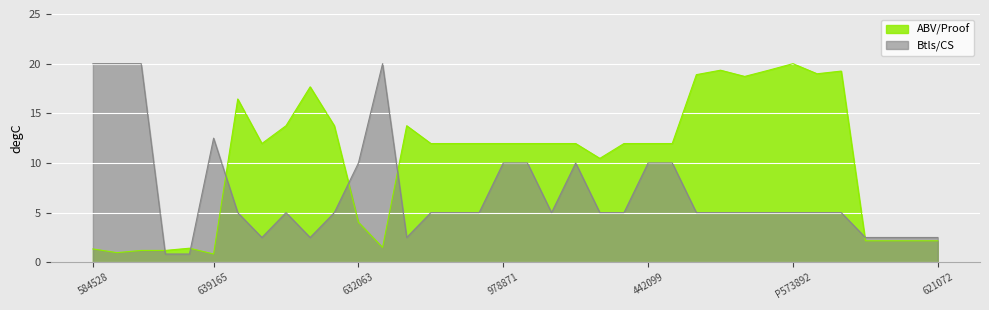

List the series in order of their peak value, lowest first.

ABV/Proof, Btls/CS